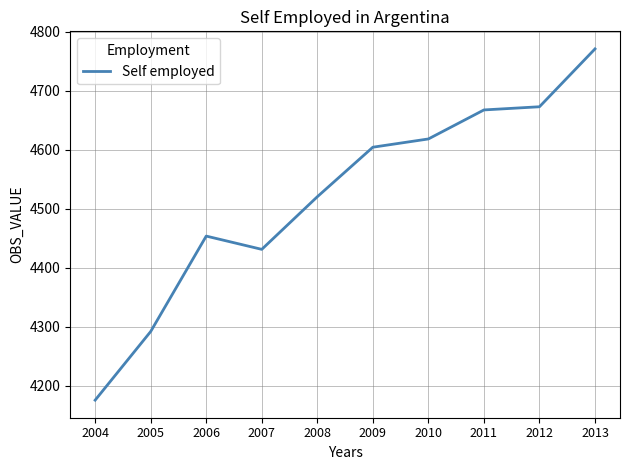

Rank the categories by value from lowest to highest.

2004, 2005, 2007, 2006, 2008, 2009, 2010, 2011, 2012, 2013